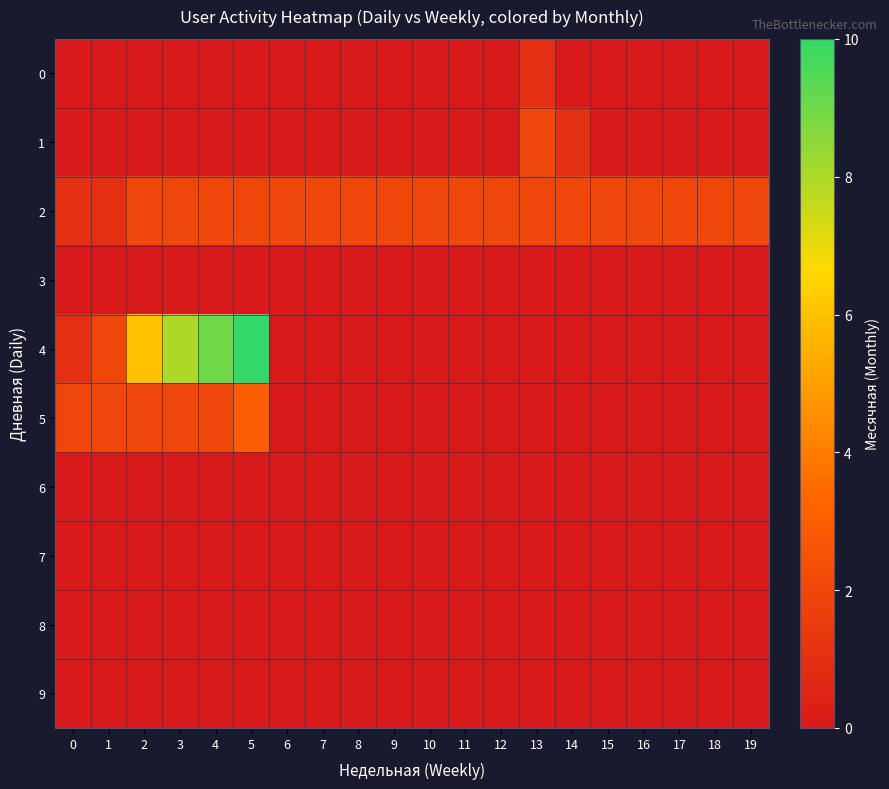

Reading left to right, transcribe all the data shown in this chart.

0: 0=0	1=0	2=0	3=0	4=0	5=0	6=0	7=0	8=0	9=0	10=0	11=0	12=0	13=1	14=0	15=0	16=0	17=0	18=0	19=0
1: 0=0	1=0	2=0	3=0	4=0	5=0	6=0	7=0	8=0	9=0	10=0	11=0	12=0	13=2	14=1	15=0	16=0	17=0	18=0	19=0
2: 0=1	1=1	2=2	3=2	4=2	5=2	6=2	7=2	8=2	9=2	10=2	11=2	12=2	13=2	14=2	15=2	16=2	17=2	18=2	19=2
3: 0=0	1=0	2=0	3=0	4=0	5=0	6=0	7=0	8=0	9=0	10=0	11=0	12=0	13=0	14=0	15=0	16=0	17=0	18=0	19=0
4: 0=1	1=2	2=6	3=8	4=9	5=10	6=0	7=0	8=0	9=0	10=0	11=0	12=0	13=0	14=0	15=0	16=0	17=0	18=0	19=0
5: 0=2	1=2	2=2	3=2	4=2	5=3	6=0	7=0	8=0	9=0	10=0	11=0	12=0	13=0	14=0	15=0	16=0	17=0	18=0	19=0
6: 0=0	1=0	2=0	3=0	4=0	5=0	6=0	7=0	8=0	9=0	10=0	11=0	12=0	13=0	14=0	15=0	16=0	17=0	18=0	19=0
7: 0=0	1=0	2=0	3=0	4=0	5=0	6=0	7=0	8=0	9=0	10=0	11=0	12=0	13=0	14=0	15=0	16=0	17=0	18=0	19=0
8: 0=0	1=0	2=0	3=0	4=0	5=0	6=0	7=0	8=0	9=0	10=0	11=0	12=0	13=0	14=0	15=0	16=0	17=0	18=0	19=0
9: 0=0	1=0	2=0	3=0	4=0	5=0	6=0	7=0	8=0	9=0	10=0	11=0	12=0	13=0	14=0	15=0	16=0	17=0	18=0	19=0